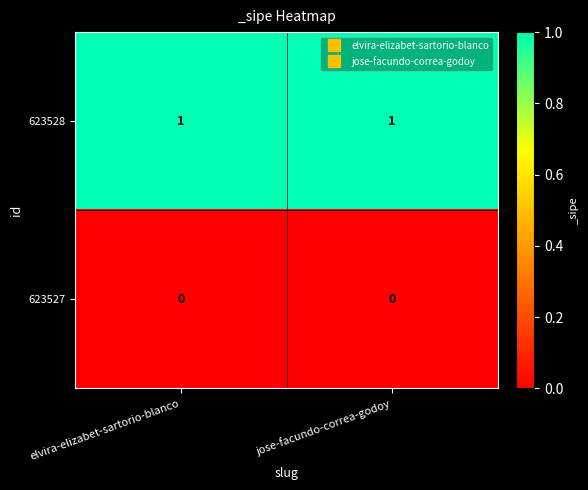

True or false: 623528 has a value of 1 at jose-facundo-correa-godoy.

True